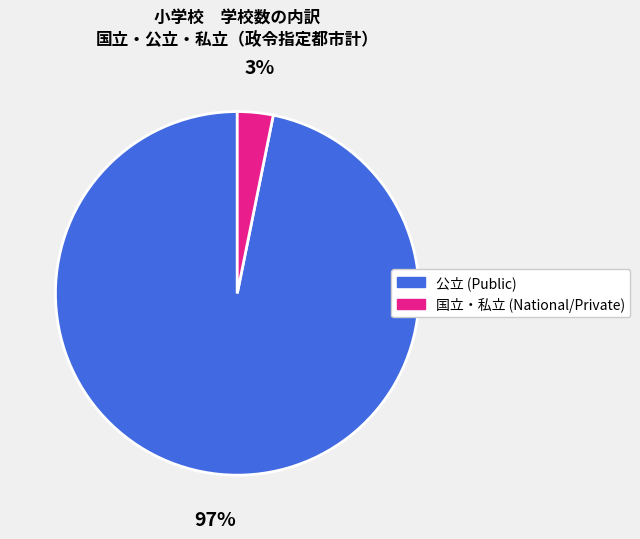

Is there any slice that represents more than half of the pie?

Yes